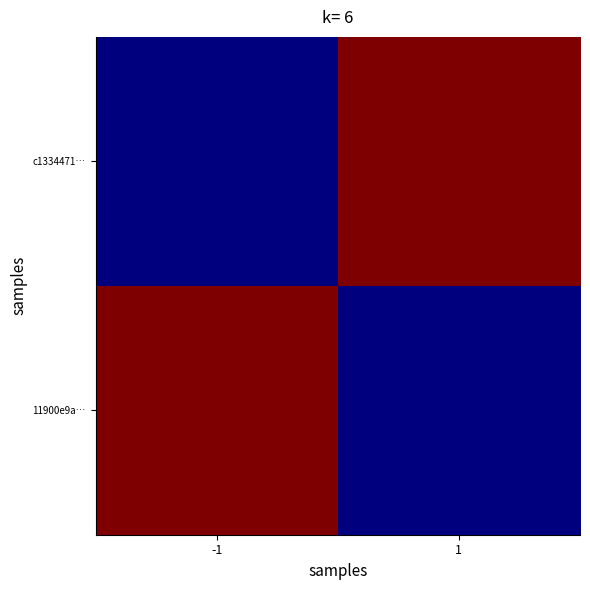

Between -1 and 1, which is larger?

1